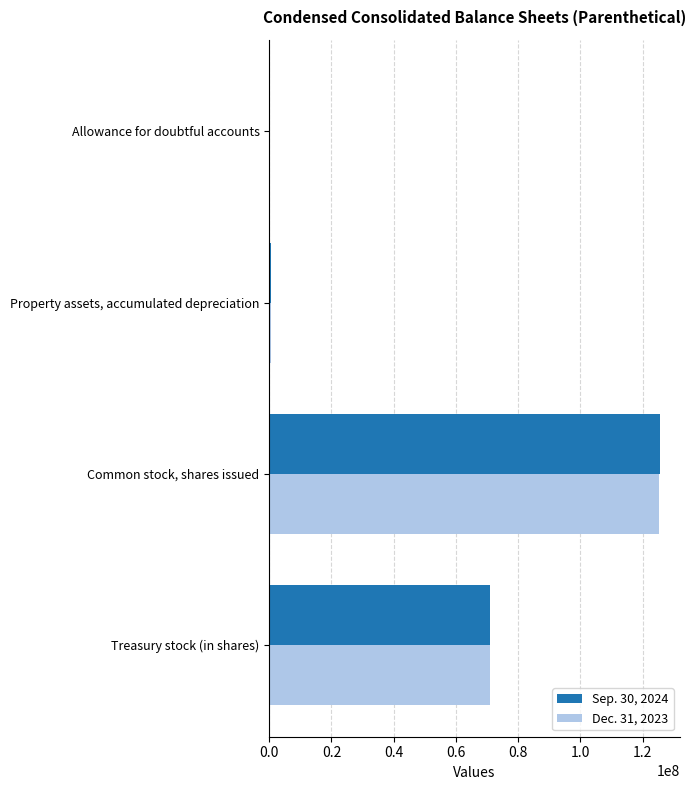

What is the average value of the Sep. 30, 2024 series?

49368057